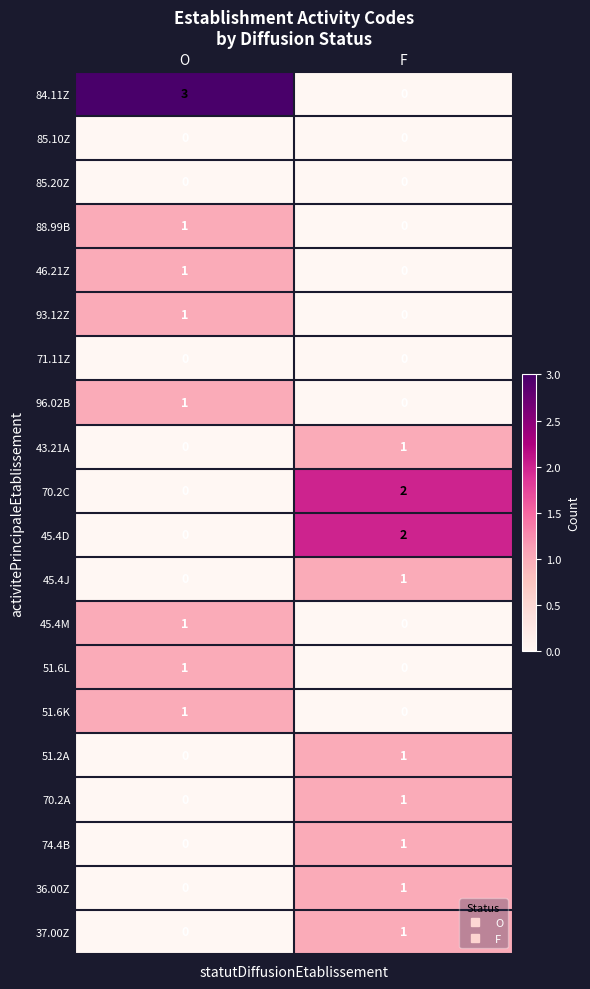

Which series changed the most between O and F?

84.11Z